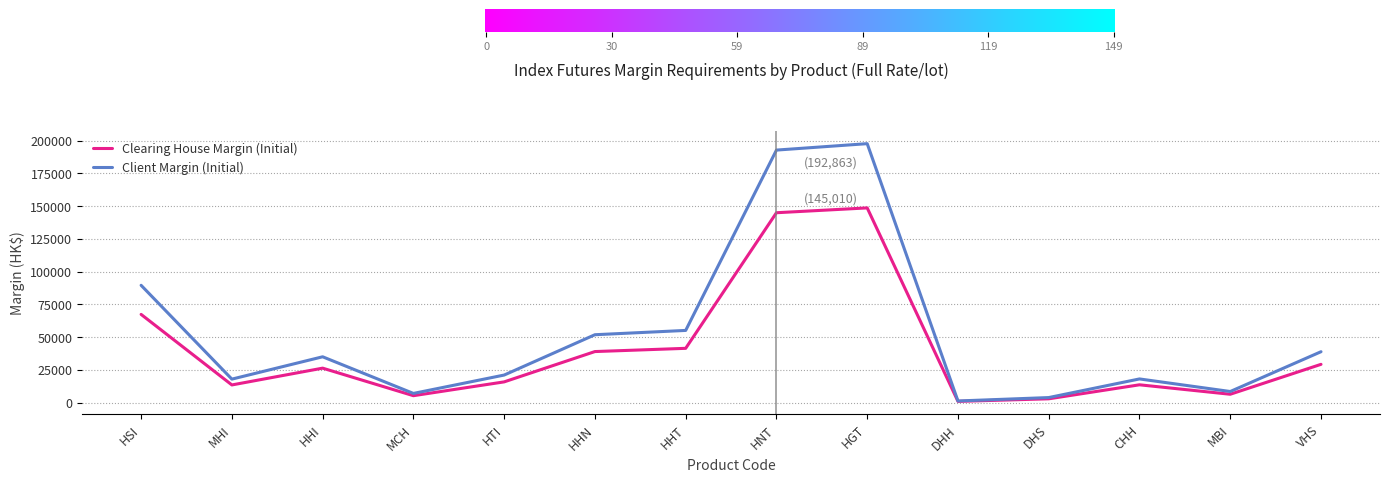

Which series has the widest spread of values?

Client Margin (Initial)